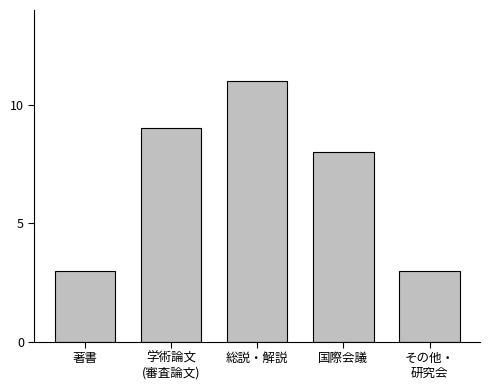

How many values are between 3 and 9?

4